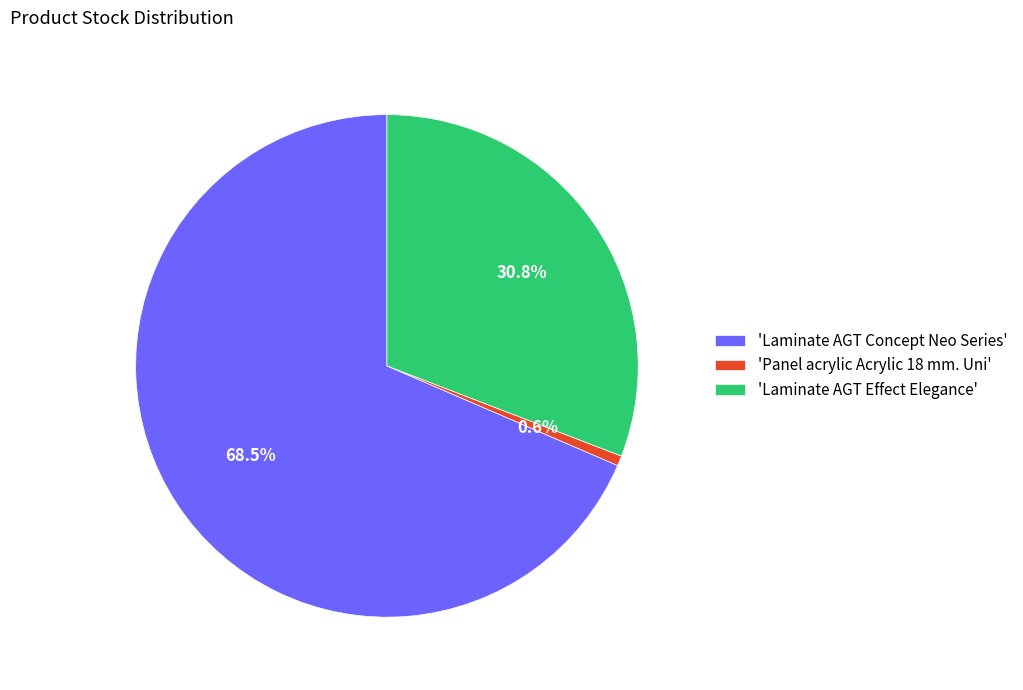

Which category has the biggest portion of the pie?

'Laminate AGT Concept Neo Series'